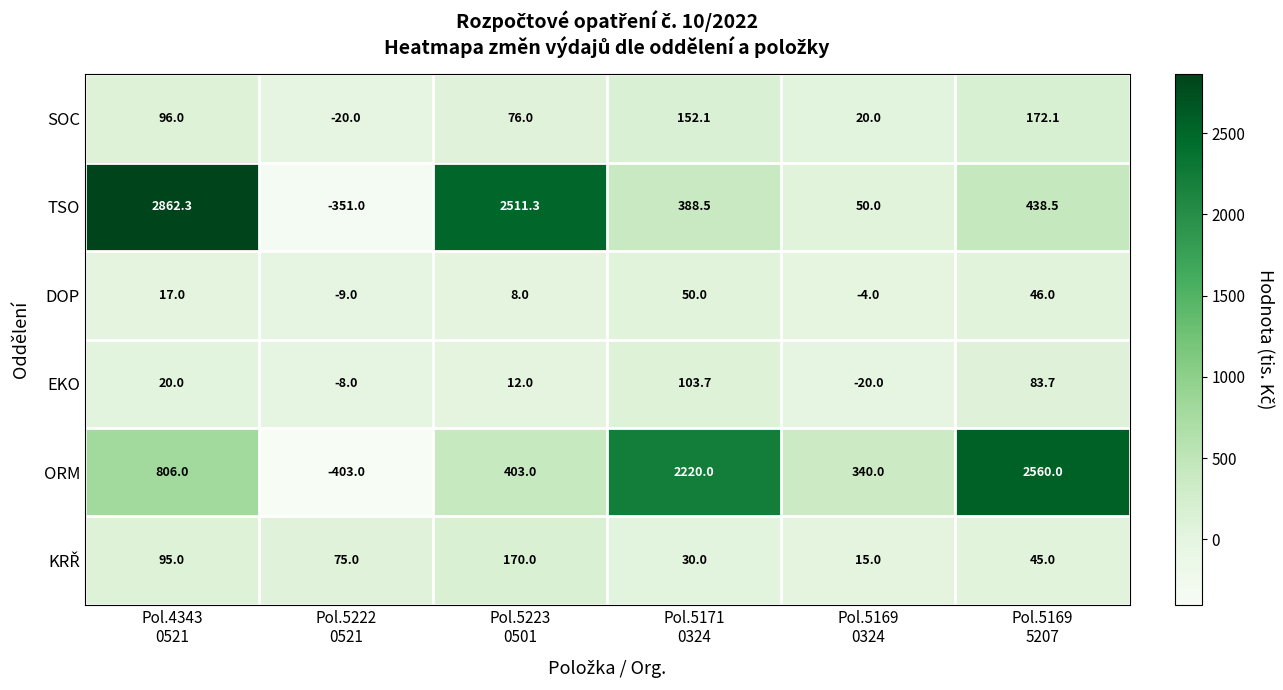

What is the maximum value shown in the chart?

2862.3